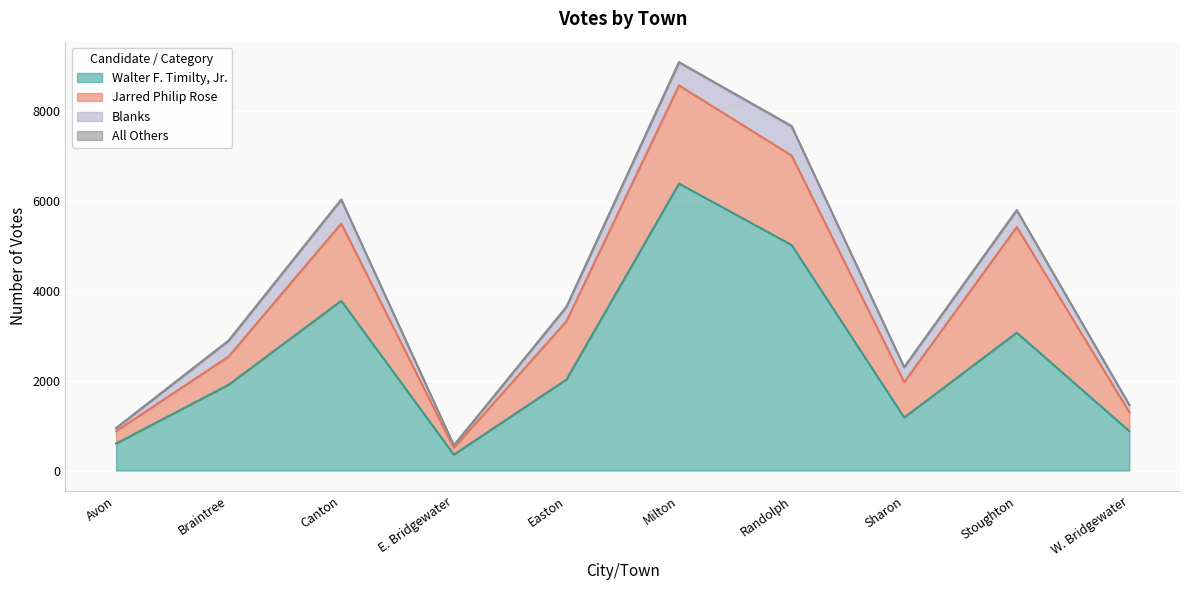

Reading right to left, what are all the values shown in this chart?

Walter F. Timilty, Jr.: W. Bridgewater=877	Stoughton=3071	Sharon=1182	Randolph=5024	Milton=6391	Easton=2027	E. Bridgewater=354	Canton=3782	Braintree=1912	Avon=602
Jarred Philip Rose: W. Bridgewater=422	Stoughton=2354	Sharon=787	Randolph=1993	Milton=2187	Easton=1299	E. Bridgewater=151	Canton=1721	Braintree=630	Avon=275
Blanks: W. Bridgewater=161	Stoughton=374	Sharon=331	Randolph=643	Milton=507	Easton=317	E. Bridgewater=54	Canton=533	Braintree=347	Avon=68
All Others: W. Bridgewater=1	Stoughton=2	Sharon=1	Randolph=16	Milton=13	Easton=3	E. Bridgewater=1	Canton=1	Braintree=8	Avon=0